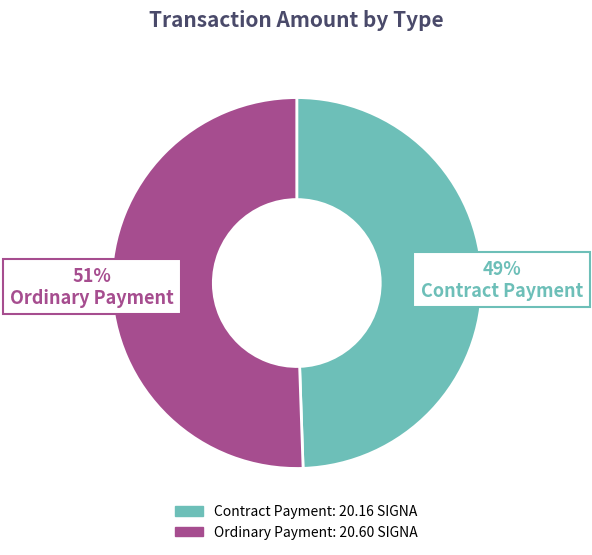

Is there any slice that represents more than half of the pie?

Yes